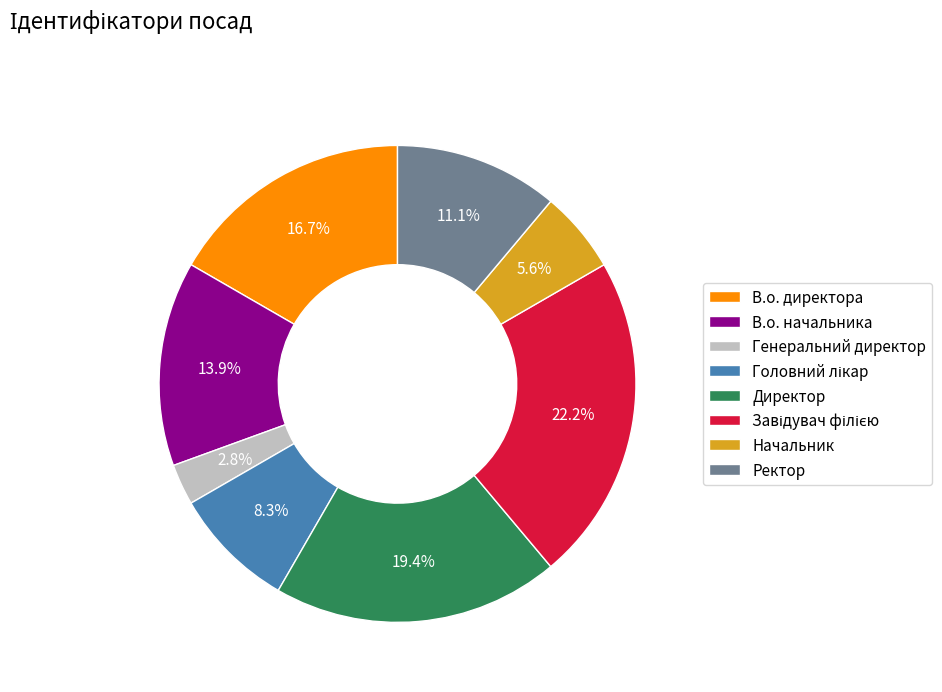

Is В.о. директора the majority of the pie?

No